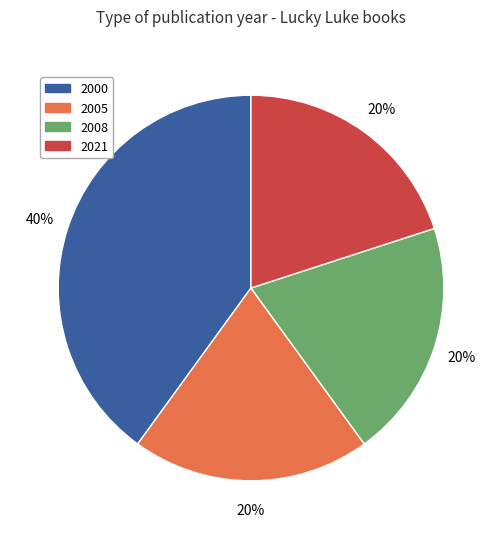

To the nearest percent, what is the average slice percentage?

25%